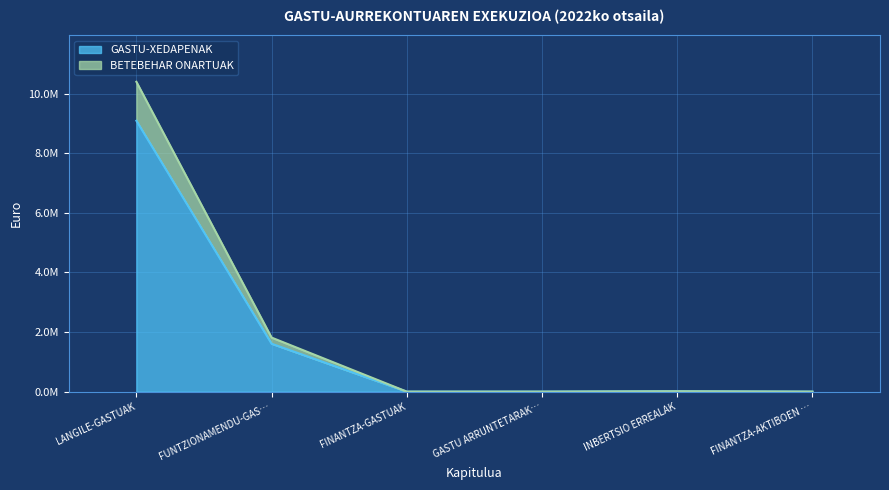

What is the difference between the maximum and minimum values in the BETEBEHAR ONARTUAK series?

10397409.0